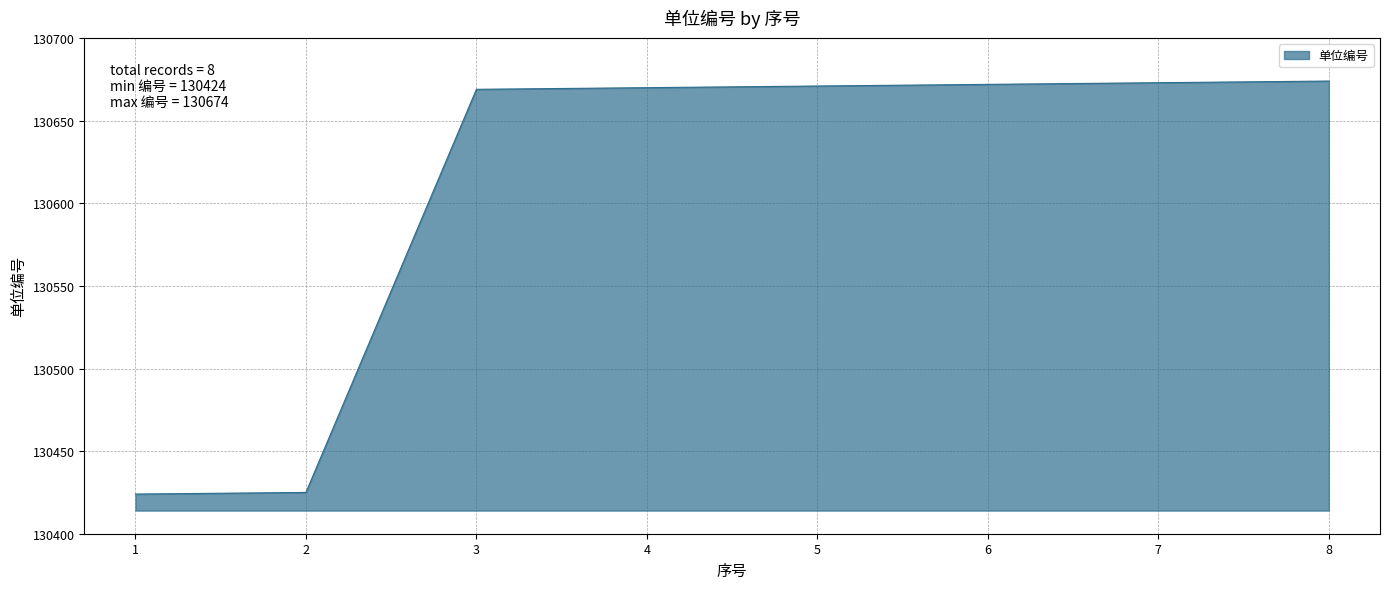

How many lines are shown in the chart?

1